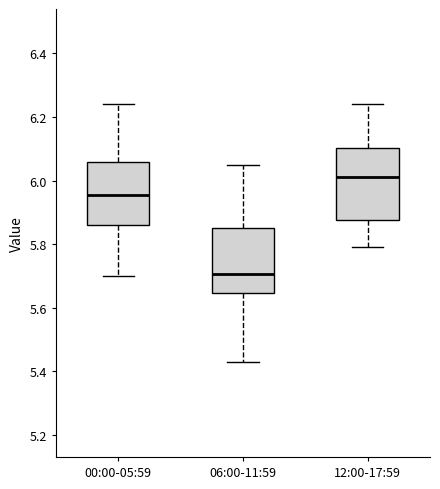

Reading left to right, transcribe this box plot: for each box, give where its median line is, the range the box spans, and where its two whiskers end, as read against the y-axis. The values are not printed on the chart, so give them approximately, as read against the axis.

00:00-05:59: median 5.96, box 5.86 to 6.06, whiskers 5.70 to 6.24
06:00-11:59: median 5.70, box 5.64 to 5.86, whiskers 5.44 to 6.06
12:00-17:59: median 6.02, box 5.88 to 6.10, whiskers 5.80 to 6.24